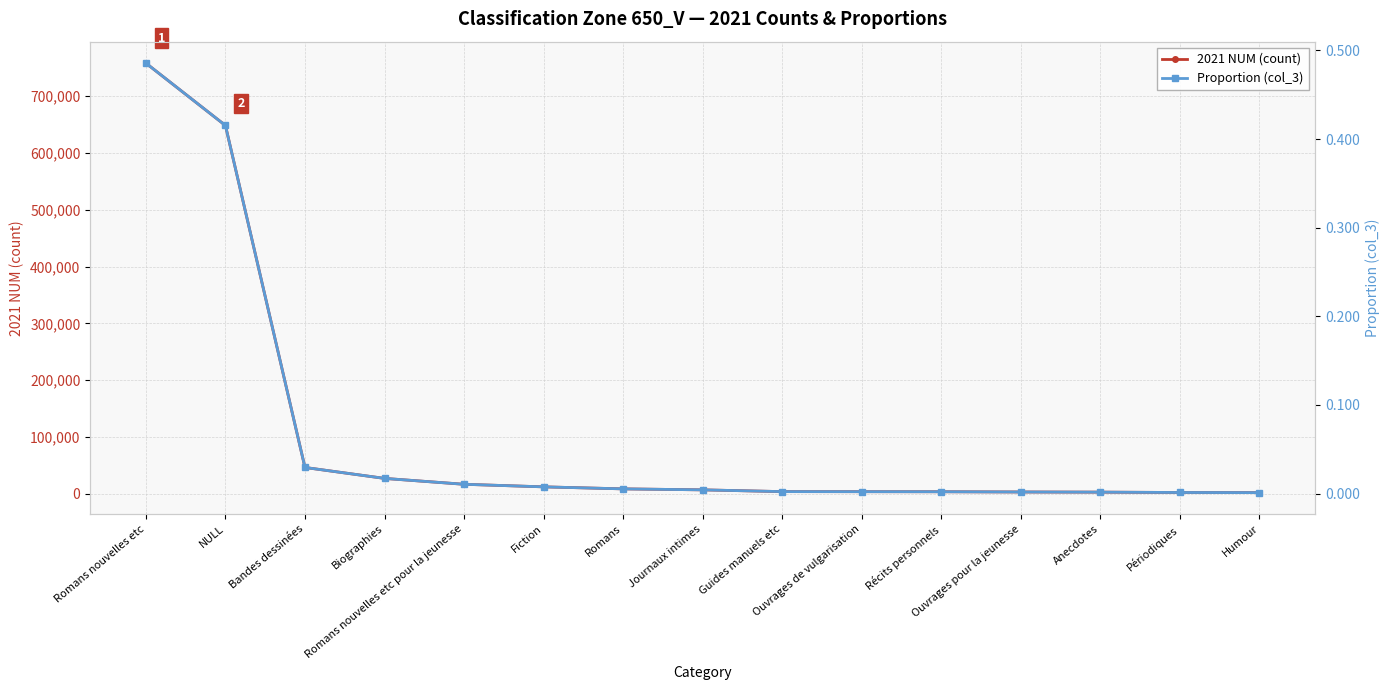

List the labels in order of Proportion (col_3) value, largest first.

Romans nouvelles etc, NULL, Bandes dessinées, Biographies, Romans nouvelles etc pour la jeunesse, Fiction, Romans, Journaux intimes, Guides manuels etc, Ouvrages de vulgarisation, Récits personnels, Ouvrages pour la jeunesse, Anecdotes, Périodiques, Humour